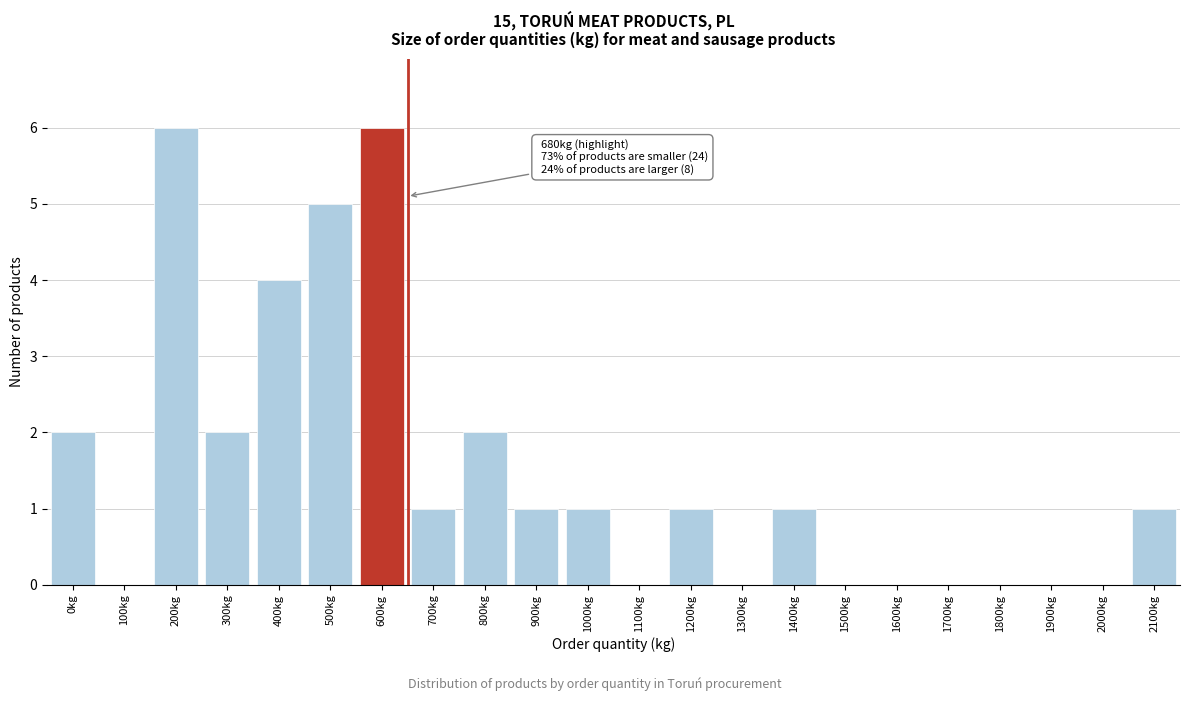

Reading left to right, what are all the values shown in this chart?

0kg=2	100kg=0	200kg=6	300kg=2	400kg=4	500kg=5	600kg=6	700kg=1	800kg=2	900kg=1	1000kg=1	1100kg=0	1200kg=1	1300kg=0	1400kg=1	1500kg=0	1600kg=0	1700kg=0	1800kg=0	1900kg=0	2000kg=0	2100kg=1